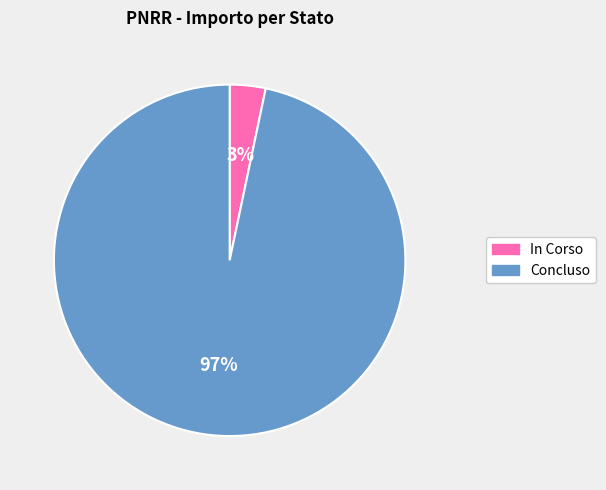

Do In Corso and Concluso together represent more than half of the pie?

Yes